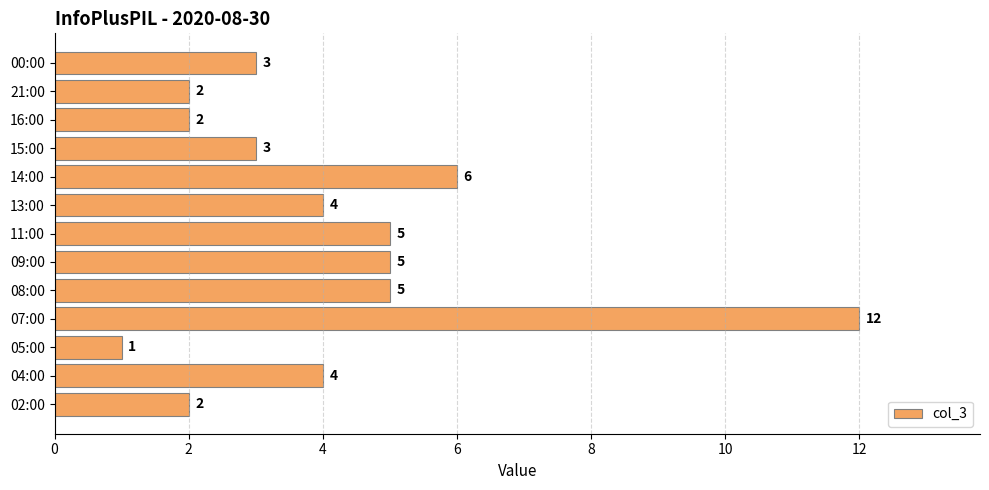

How many series are shown in this chart?

1